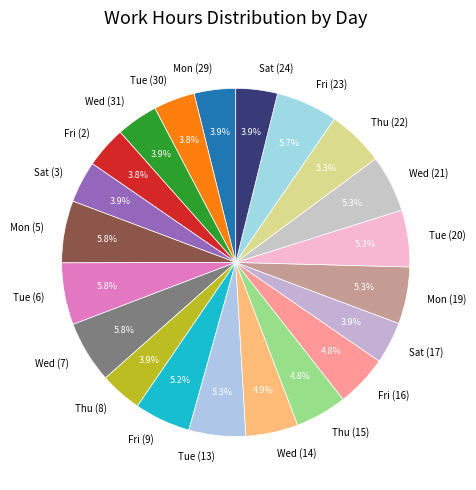

How many segments does this pie chart have?

21